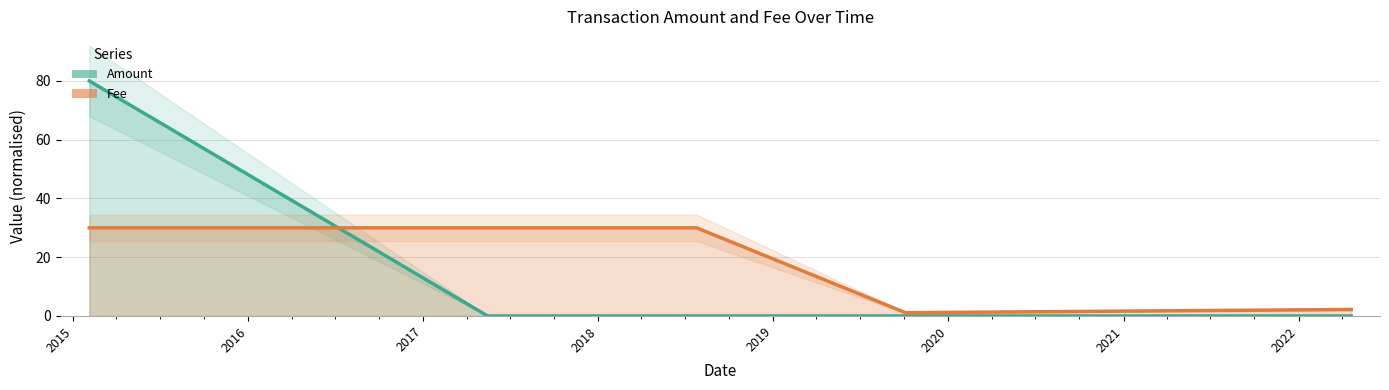

At 2017-05-15, list the series in order from smallest to largest.

Amount, Fee